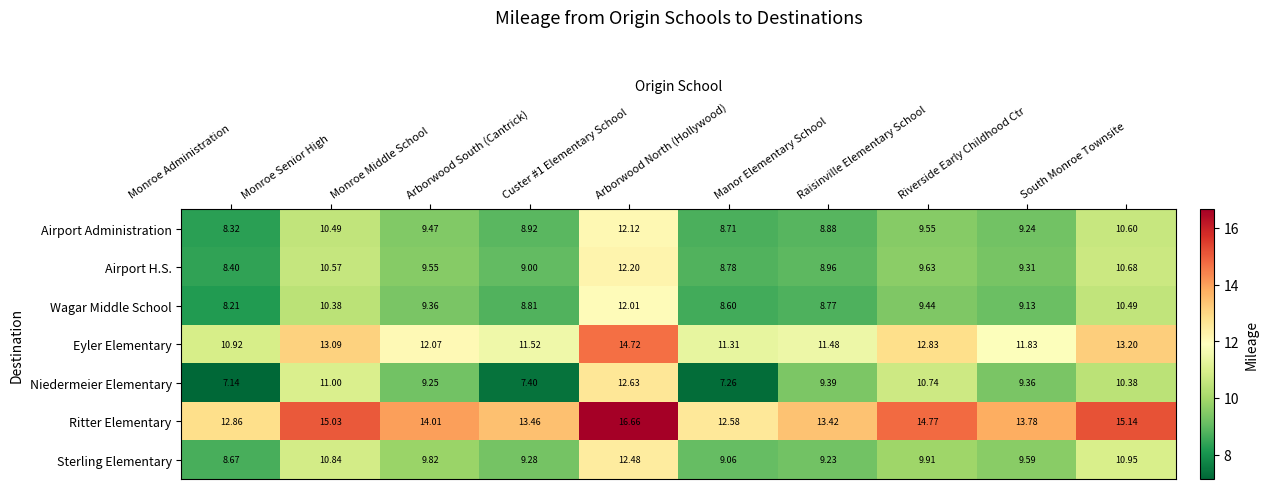

Which series has the largest range (max minus min)?

Niedermeier Elementary